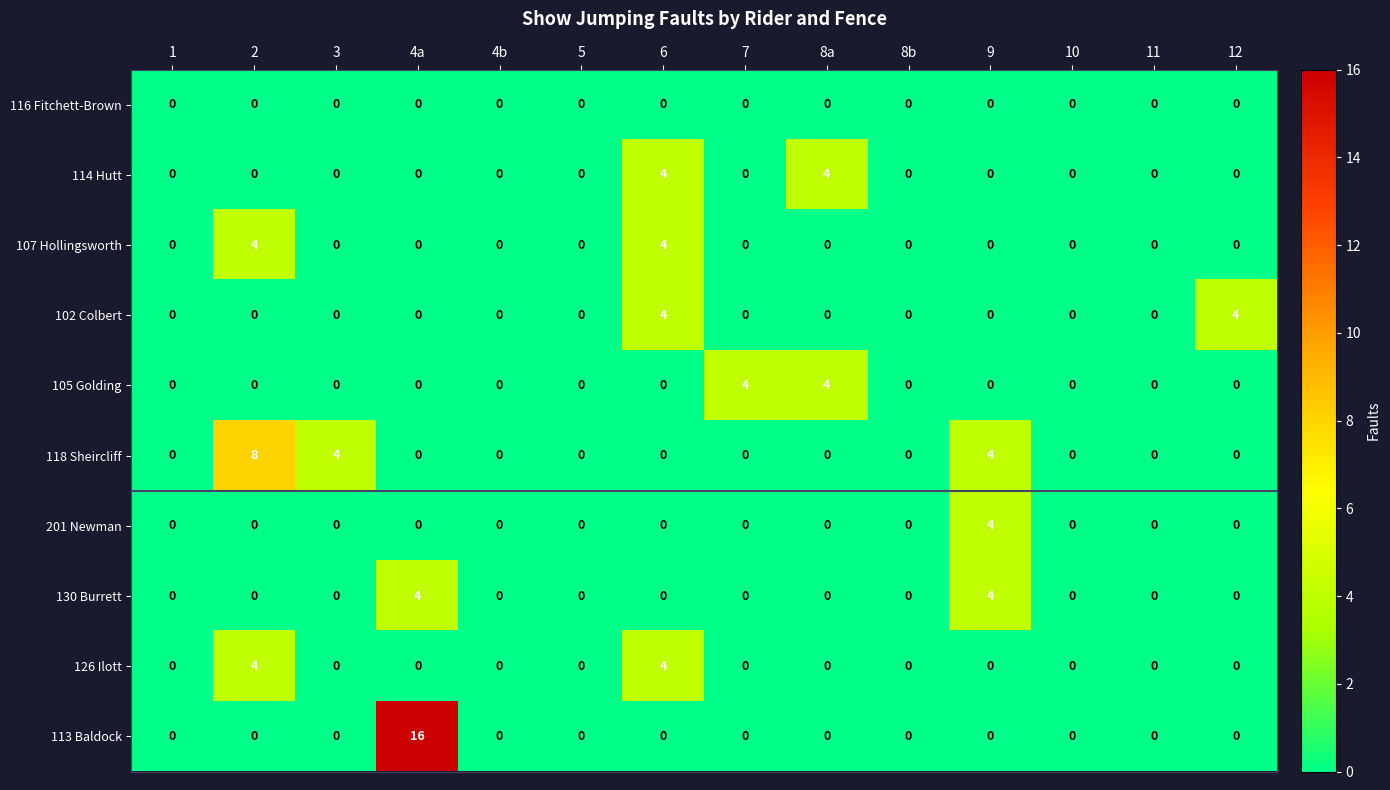

What is the difference between the highest and lowest values at 4a?

16